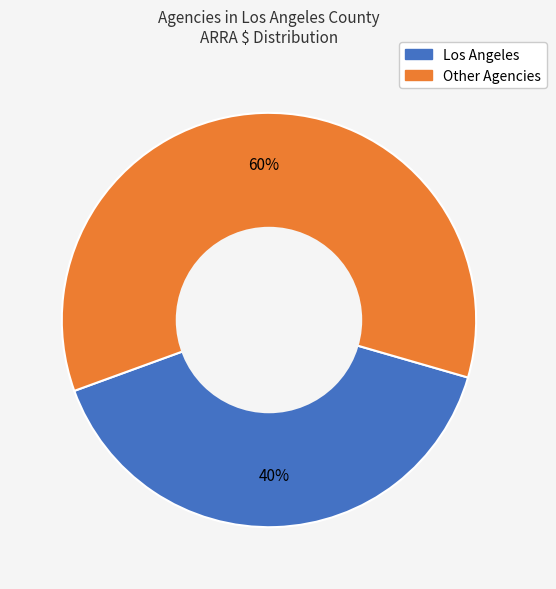

Is there any slice that represents more than half of the pie?

Yes